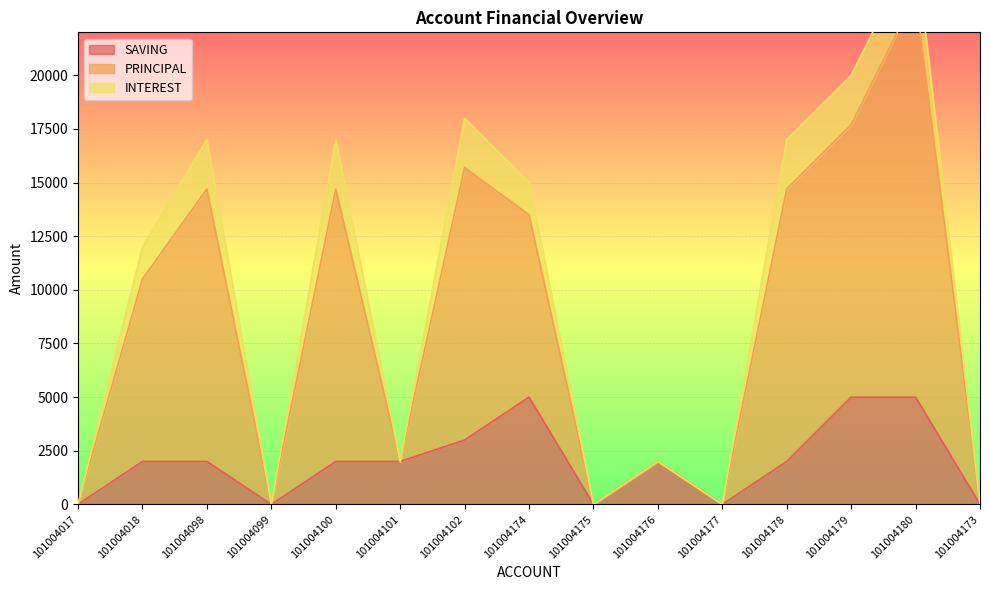

What is the average value of the PRINCIPAL series?

9733